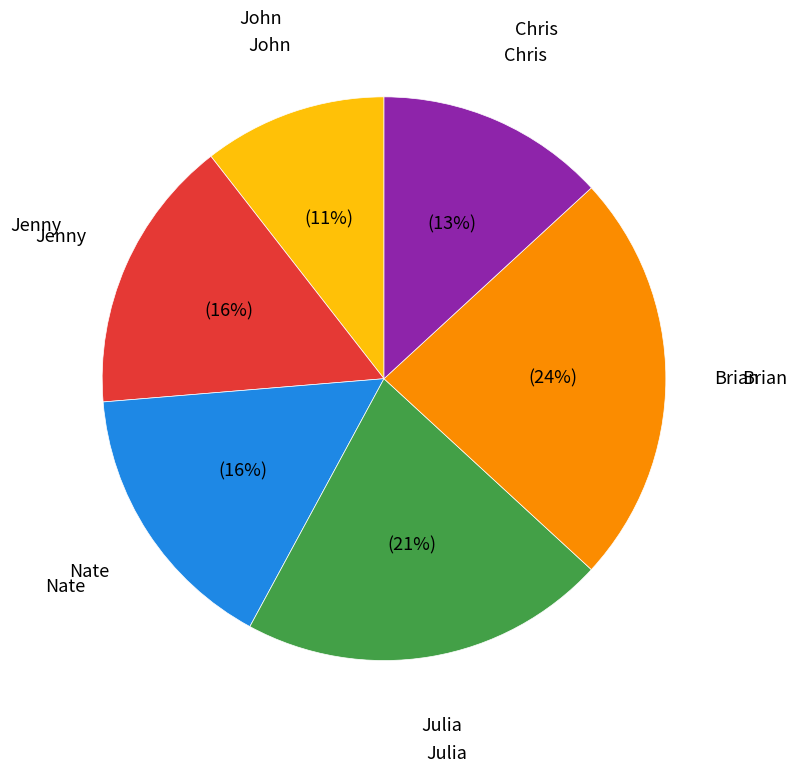

Is there any slice that represents more than half of the pie?

No